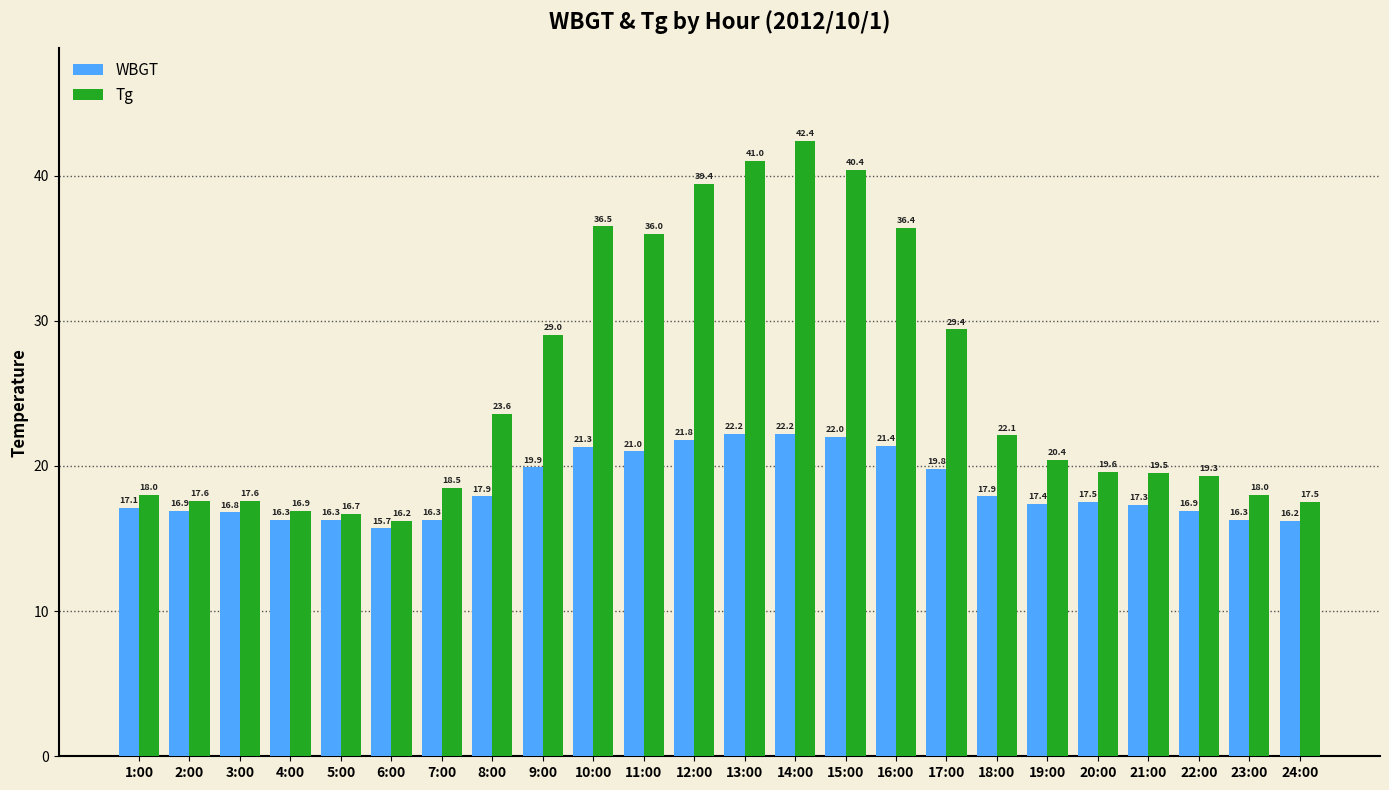

Read the Tg value at 12:00.

39.4